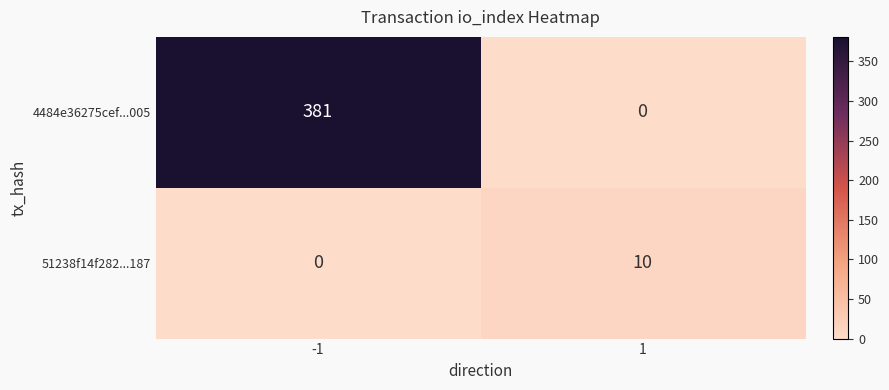

What is the spread (max minus min) of values at 1?

10